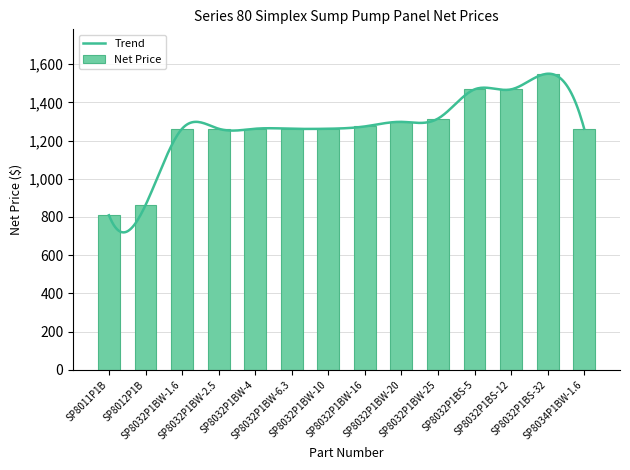

What is the smallest value displayed?

809